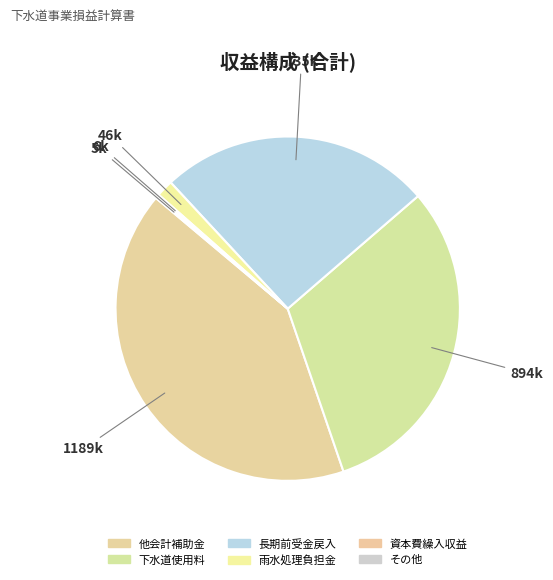

To the nearest percent, what is the difference between the largest and smallest slice percentages?

41%